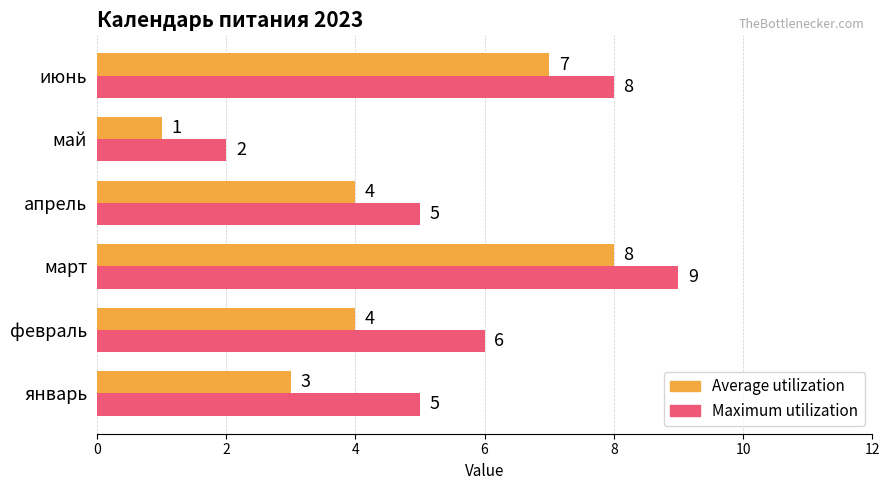

How many categories are shown in the chart?

6